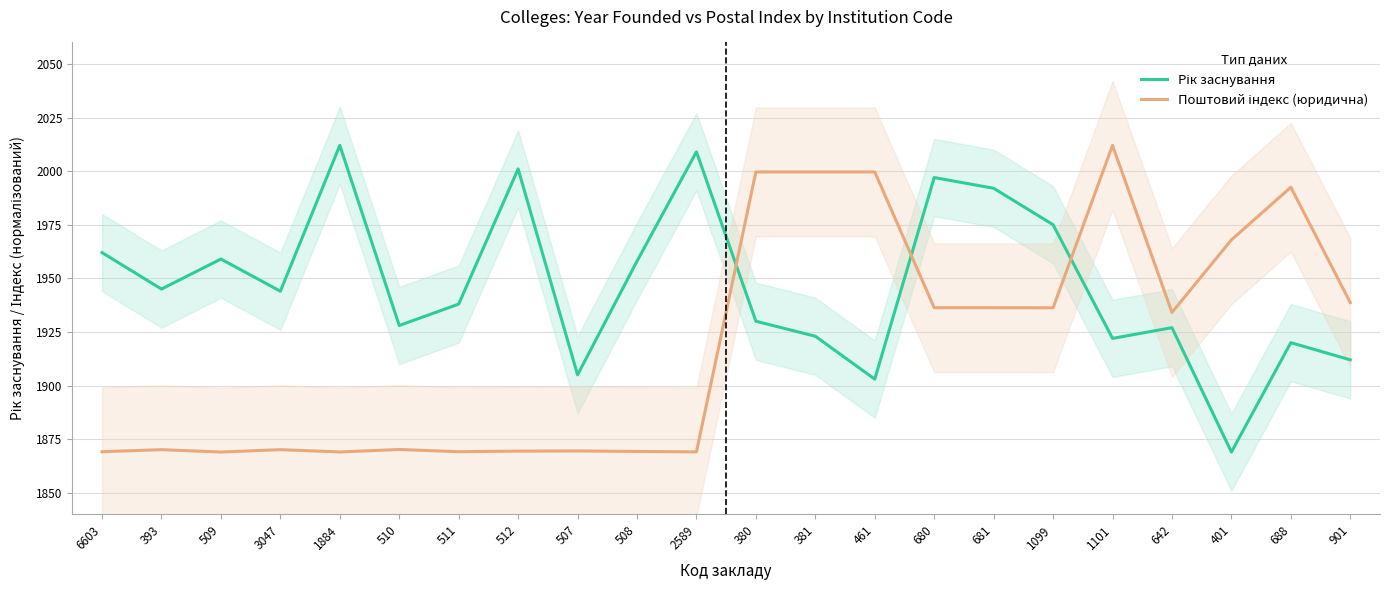

What are all the series names shown in the legend?

Рік заснування, Поштовий індекс (юридична)